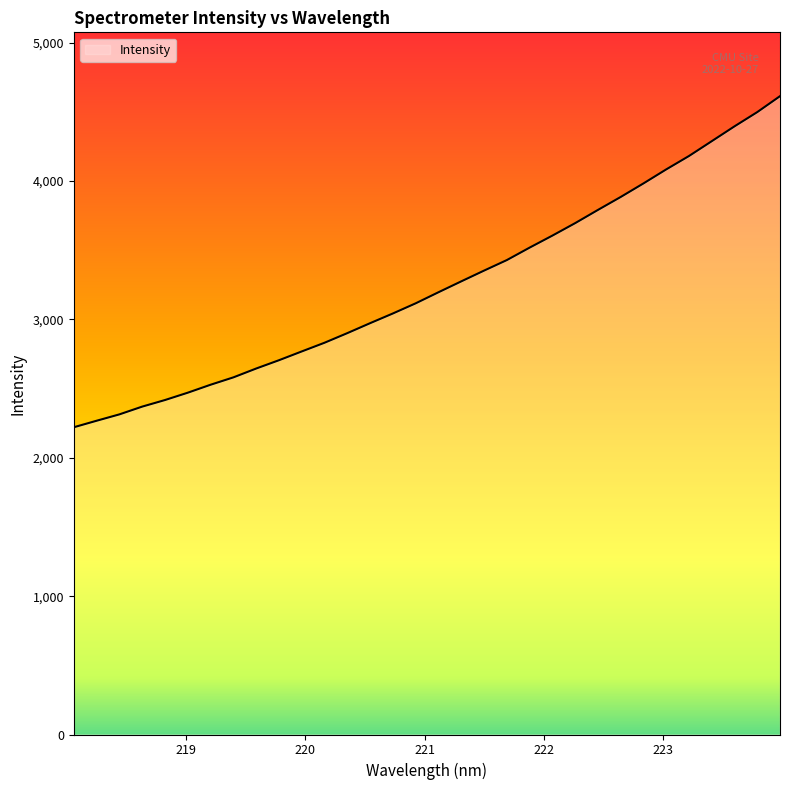

What is the minimum value shown in the chart?

2220.6